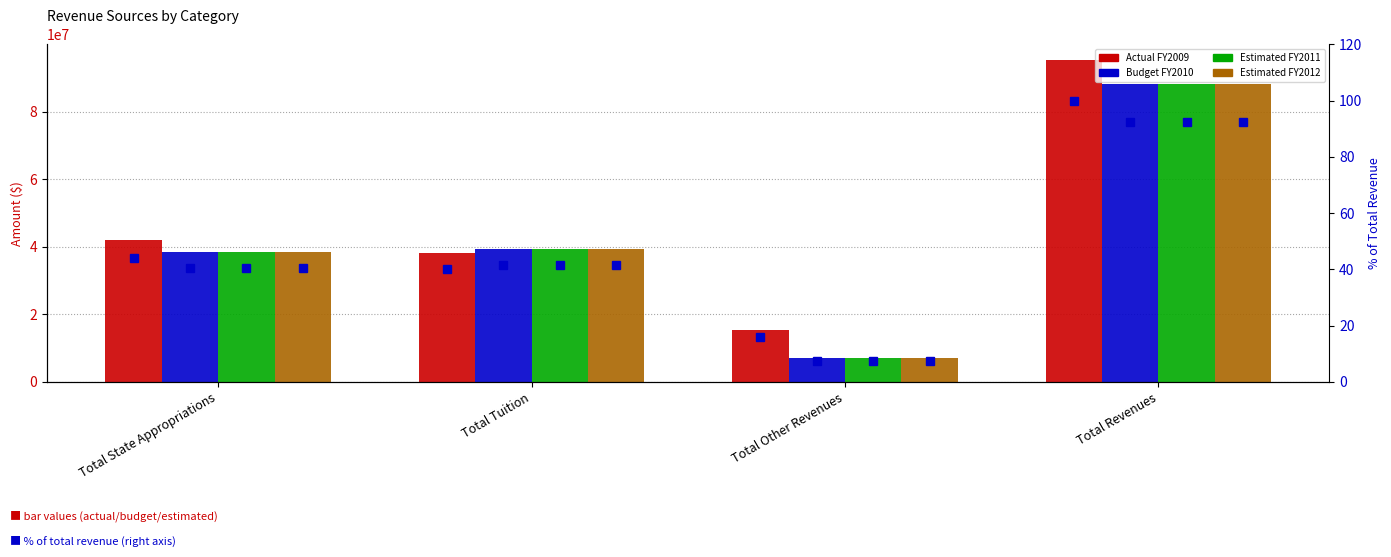

What is the label of the 3rd bar from the right?

Total Tuition